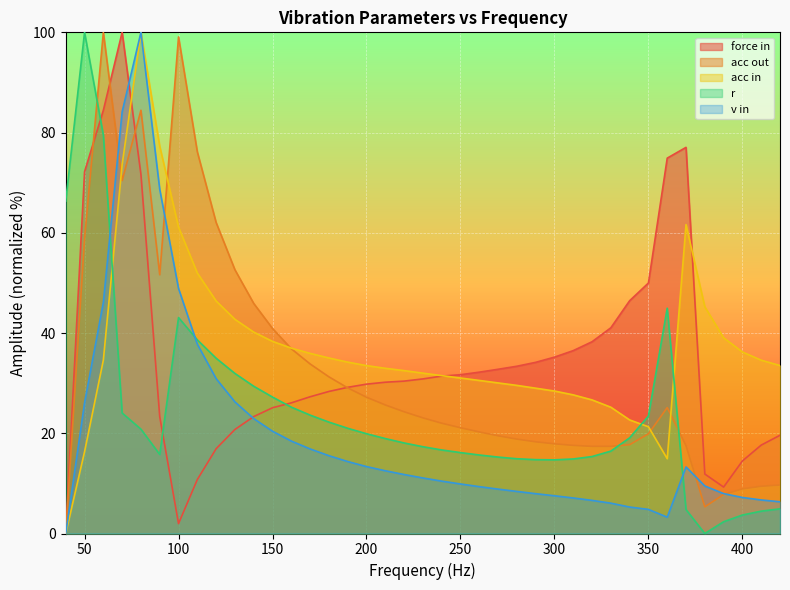

Which label corresponds to the smallest value in the chart?

40